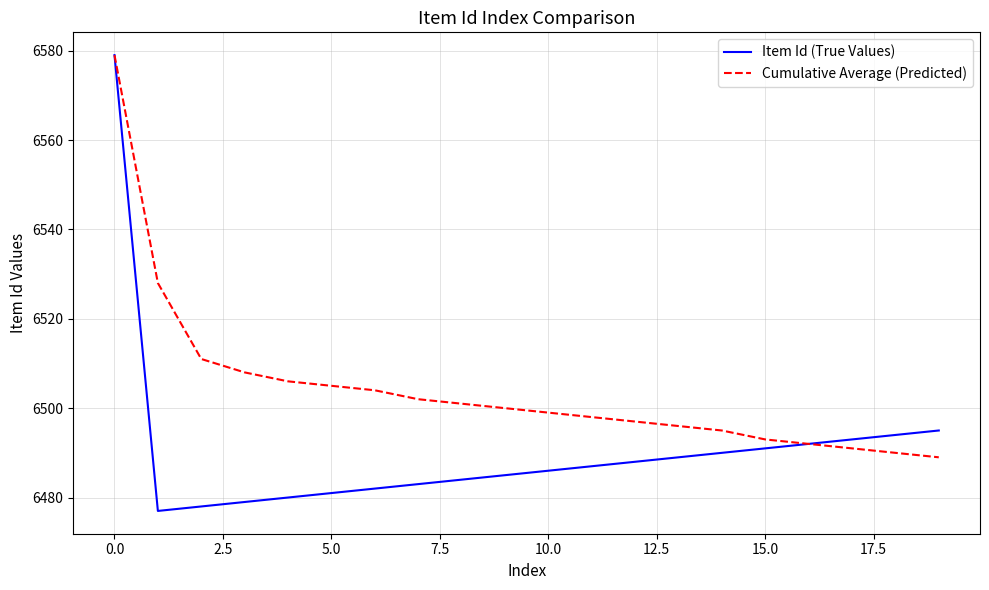

Which series has the widest spread of values?

Item Id (True Values)